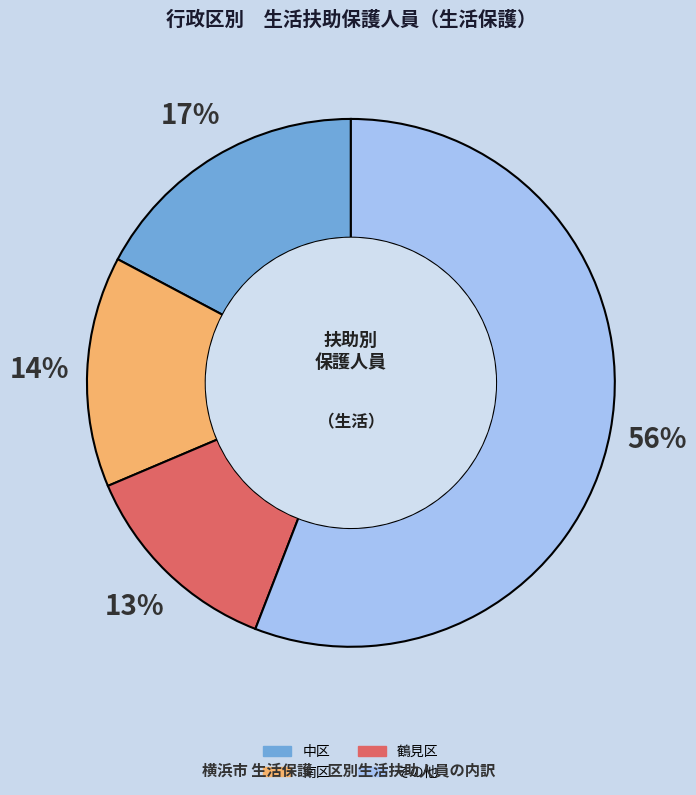

To the nearest percent, what is the difference between the largest and smallest slice percentages?

43%